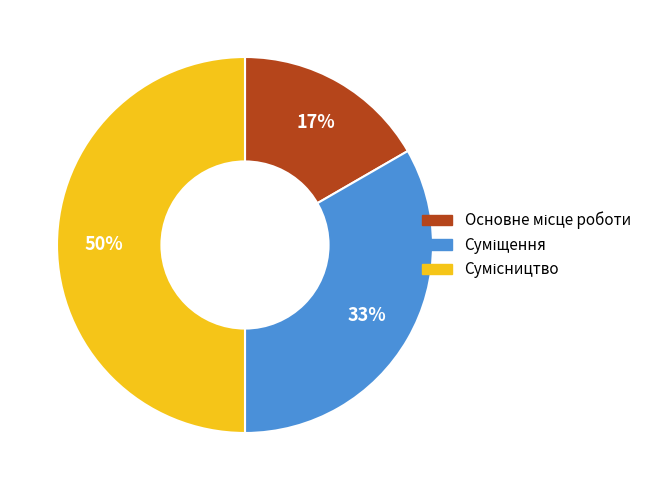

To the nearest percent, what is the average slice percentage?

33%